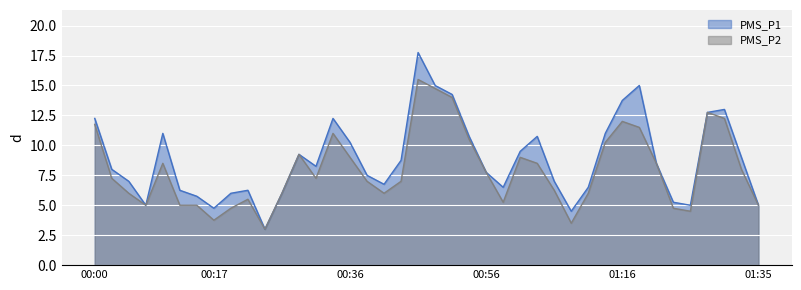

At which category is the sum across all series the highest?

00:46